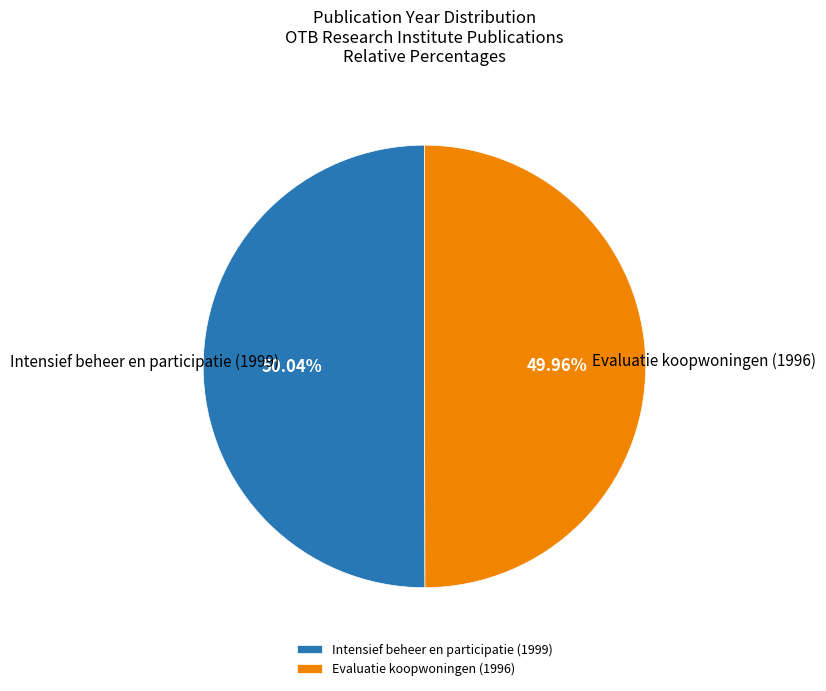

True or false: Evaluatie koopwoningen (1996) accounts for 50% of the total.

True